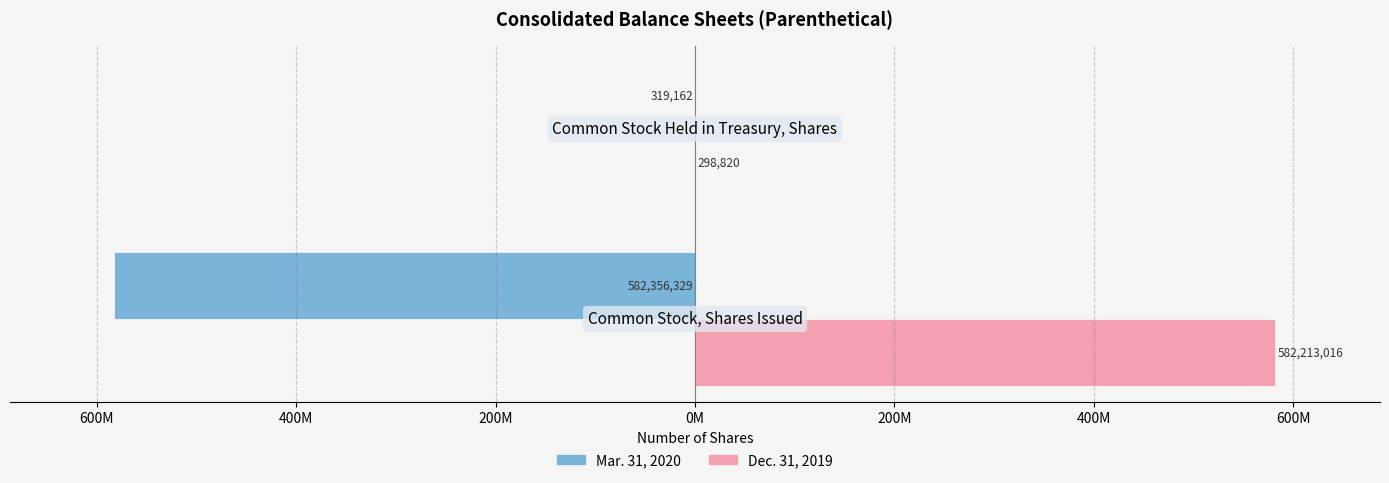

What are all the series names shown in the legend?

Mar. 31, 2020, Dec. 31, 2019